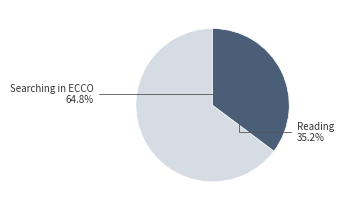

Which category has the biggest portion of the pie?

Searching in ECCO